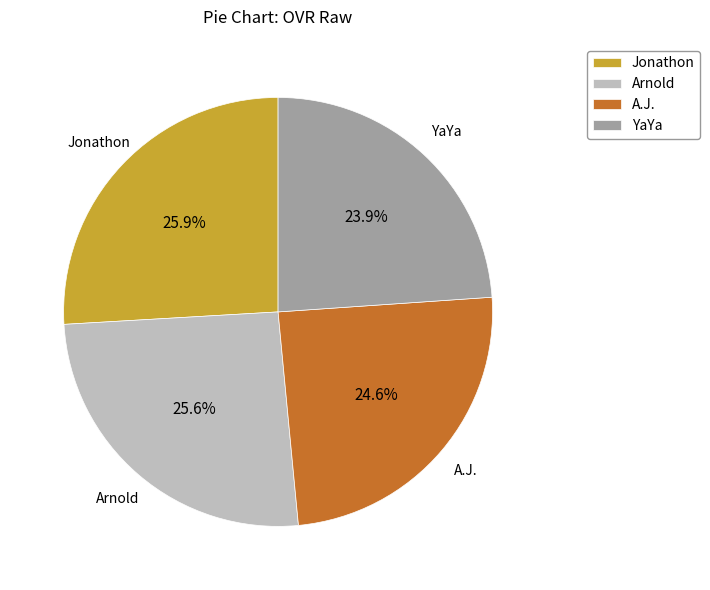

To the nearest percent, what is the difference between the largest and smallest slice percentages?

2%